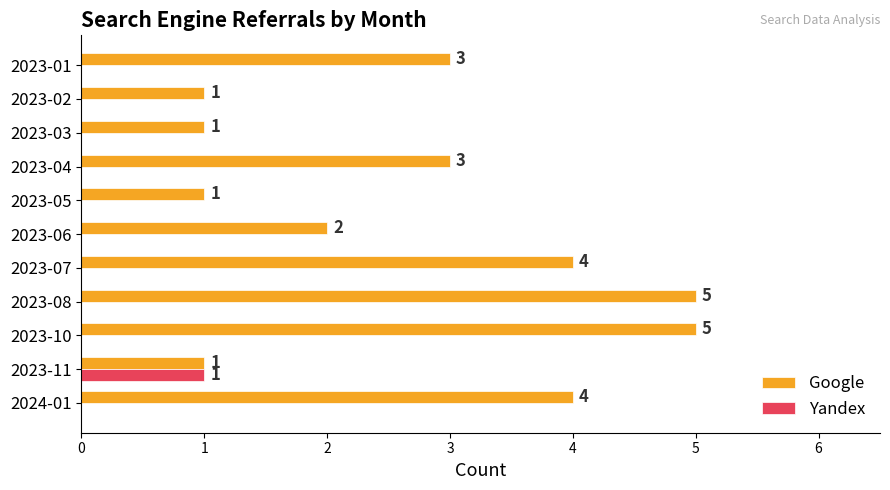

What is the sum of the Google values at 2023-04 and 2023-07?

7